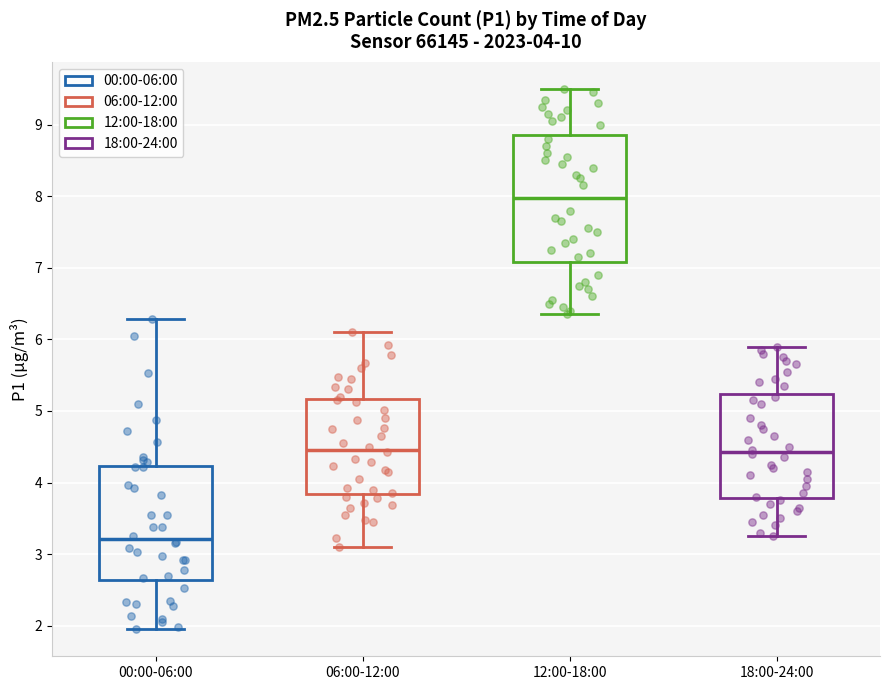

Which box's median line is the lowest?

00:00-06:00